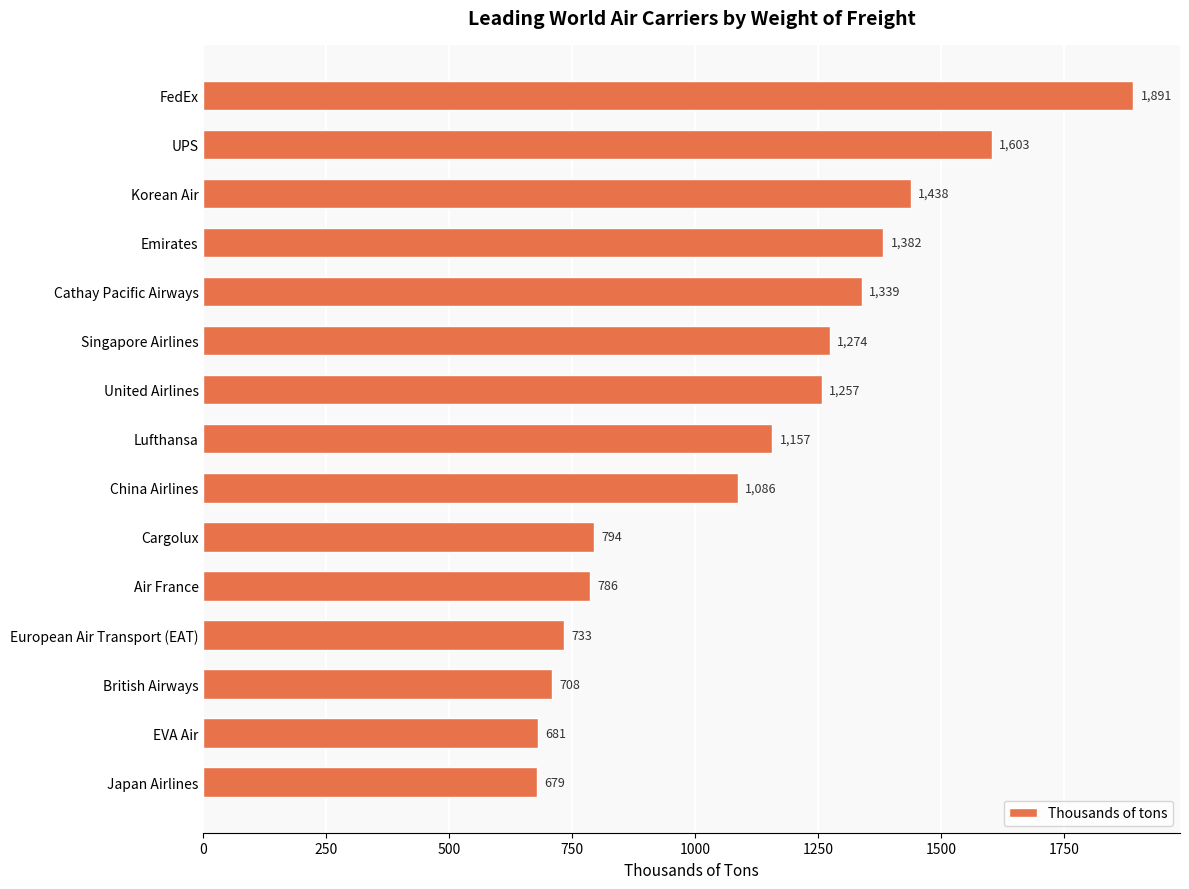

Reading top to bottom, what are all the values shown in this chart?

FedEx=1891	UPS=1603	Korean Air=1438	Emirates=1382	Cathay Pacific Airways=1339	Singapore Airlines=1274	United Airlines=1257	Lufthansa=1157	China Airlines=1086	Cargolux=794	Air France=786	European Air Transport (EAT)=733	British Airways=708	EVA Air=681	Japan Airlines=679